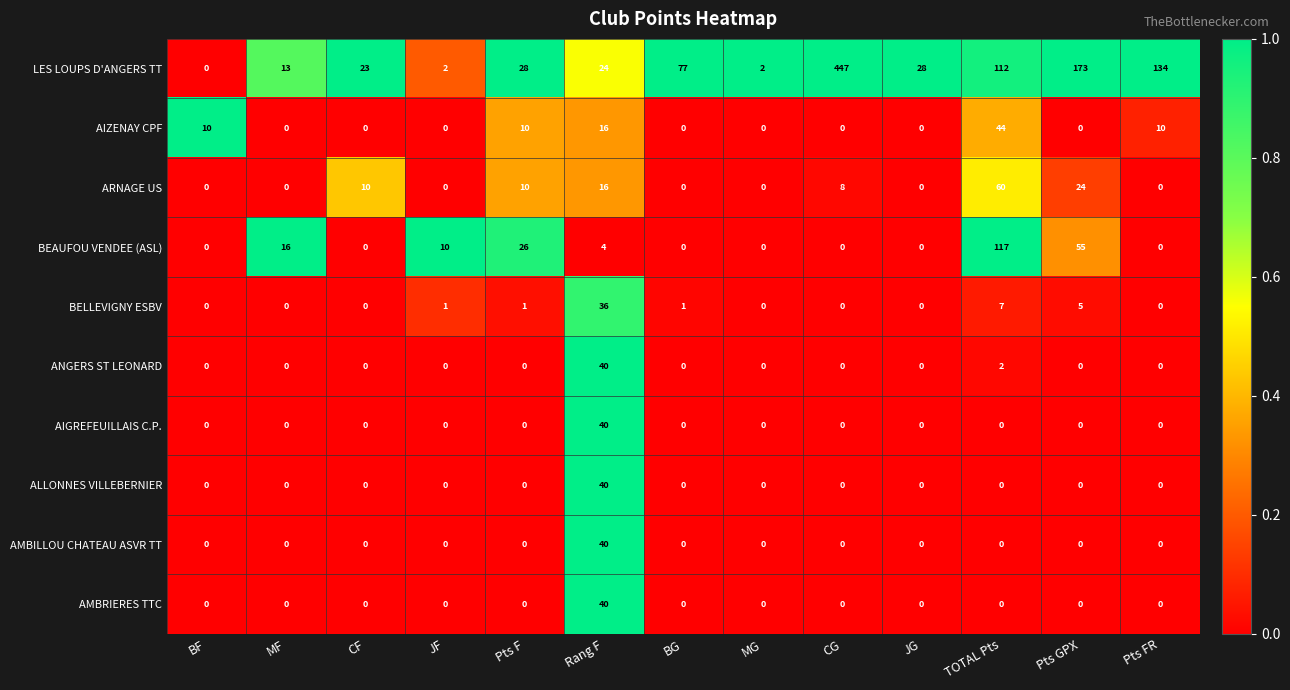

Which series changed the most between CG and Pts FR?

LES LOUPS D'ANGERS TT